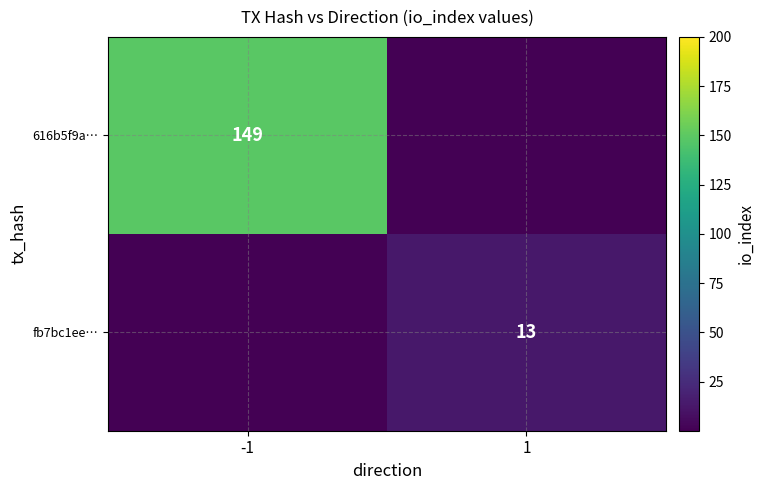

True or false: 616b5f9a… has a value of 202 at -1.

False